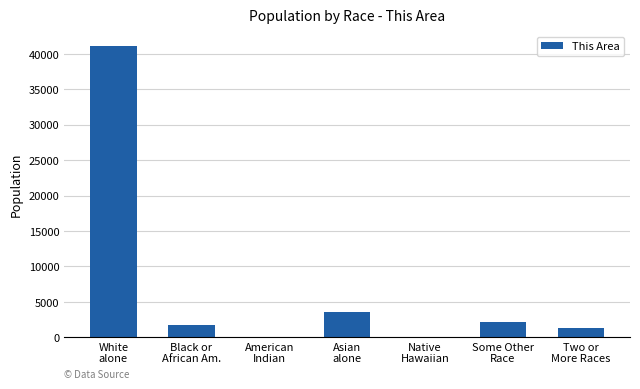

What is the difference between the values at American
Indian and Two or
More Races?

1251